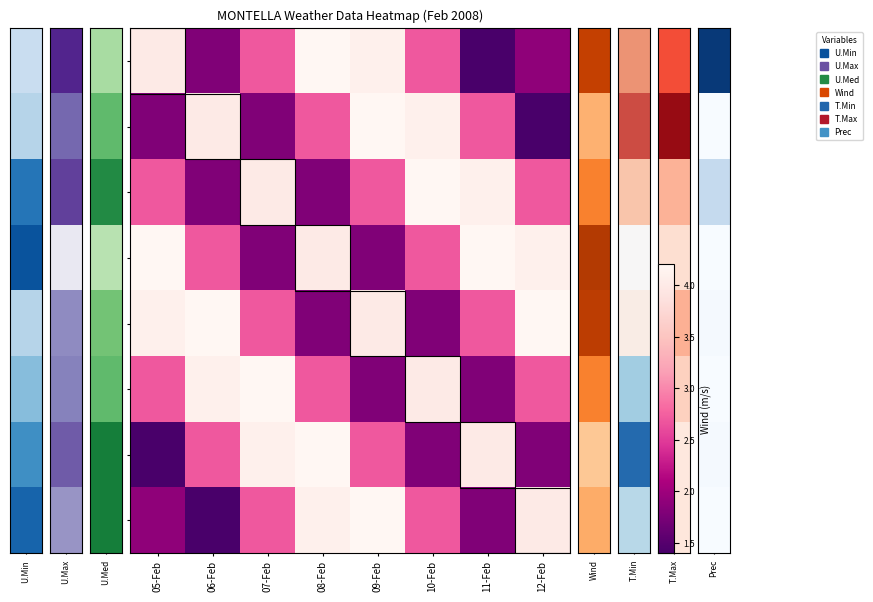

What is the total value across all series at 08-Feb?

25.5